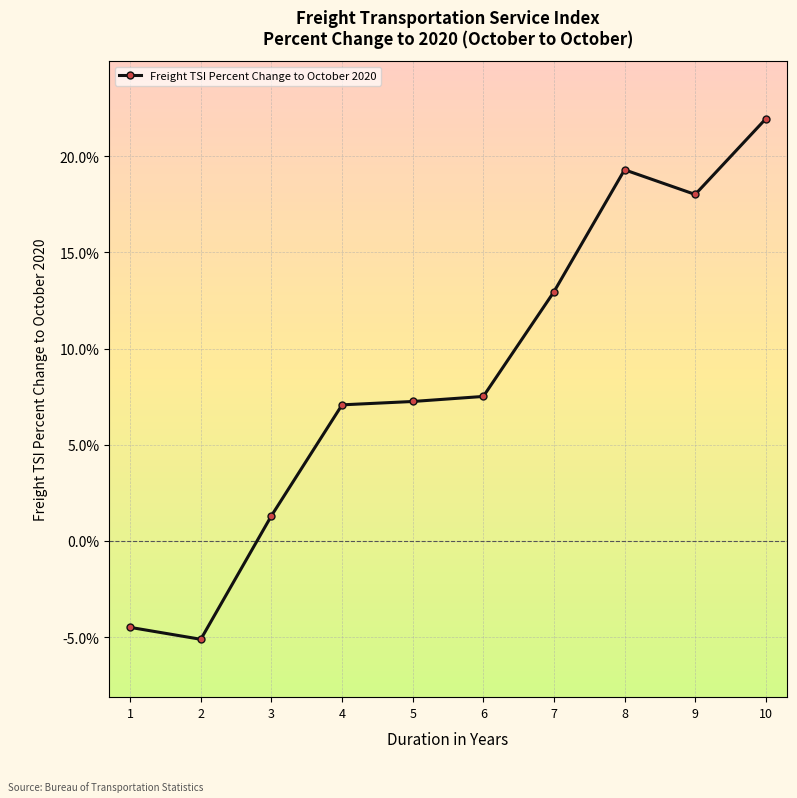

The value at 4 is 1.8. True or false?

False